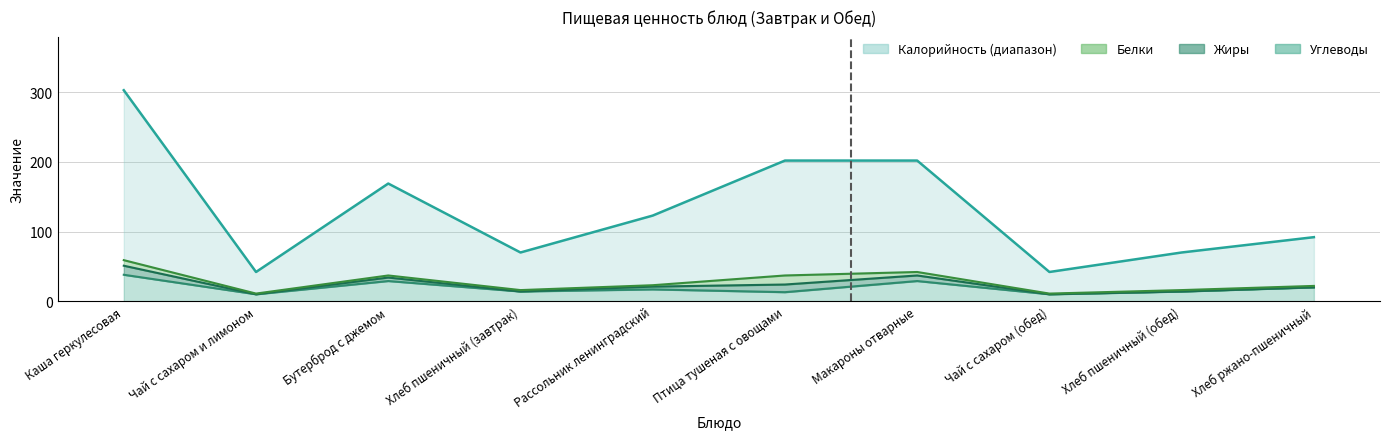

Which series changed the most between Птица тушеная с овощами and Хлеб пшеничный (обед)?

Калорийность